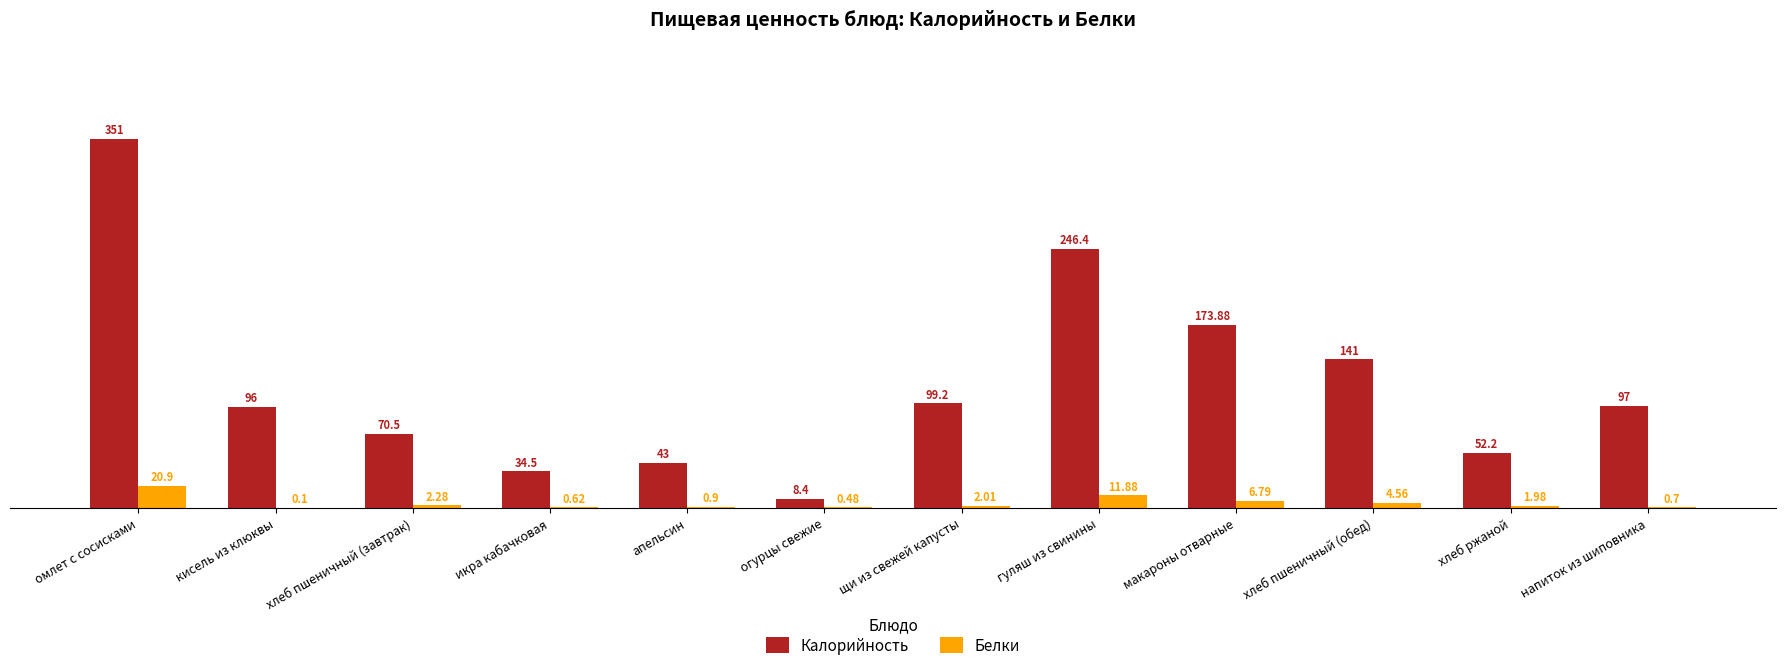

What is the sum of the Калорийность values at щи из свежей капусты and омлет с сосисками?

450.2